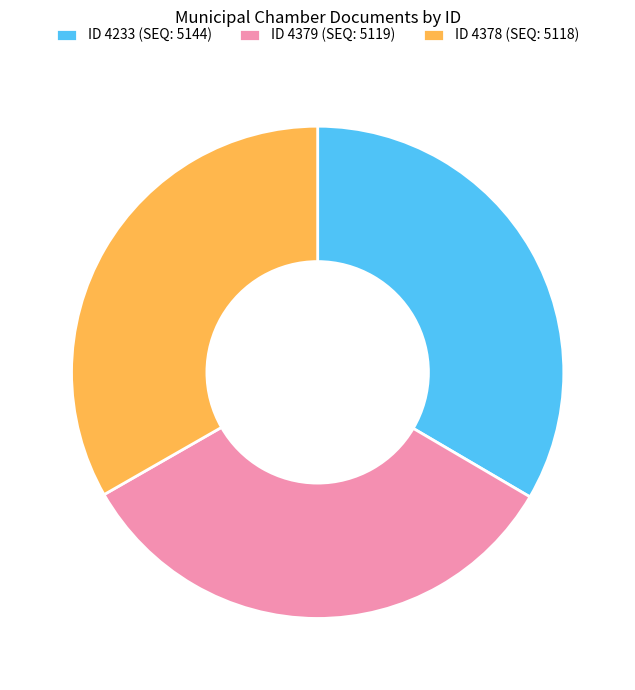

True or false: ID 4378 (SEQ: 5118) accounts for 21% of the total.

False